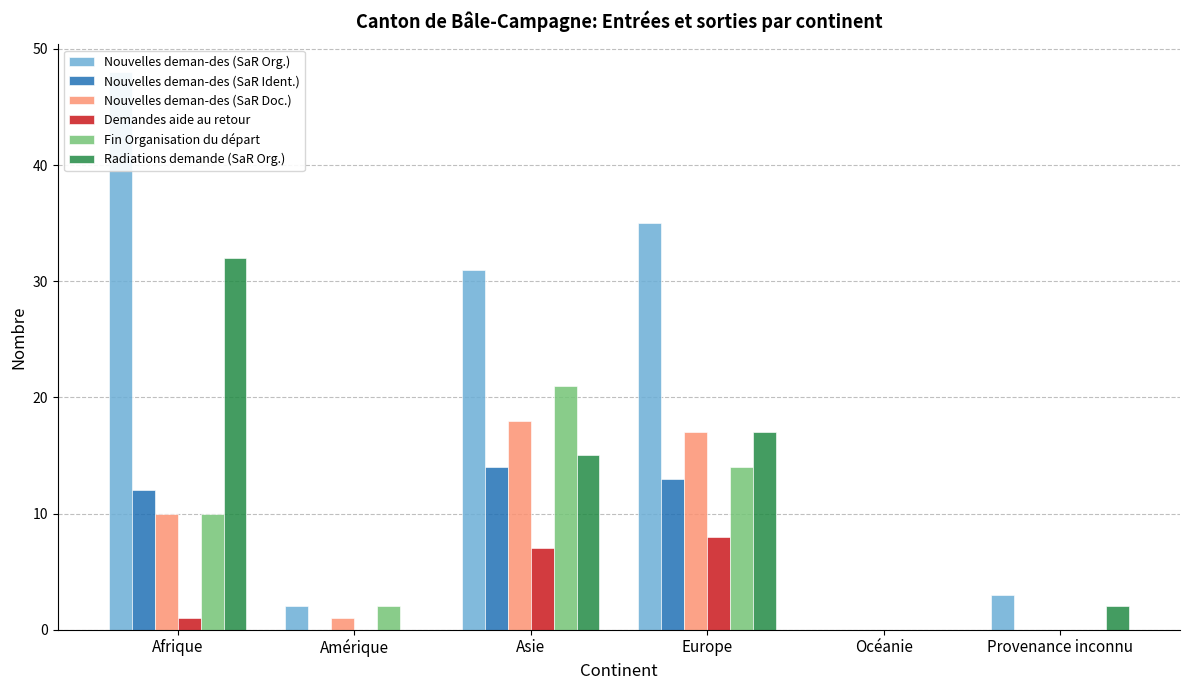

At how many categories does at least one series exceed 43?

1